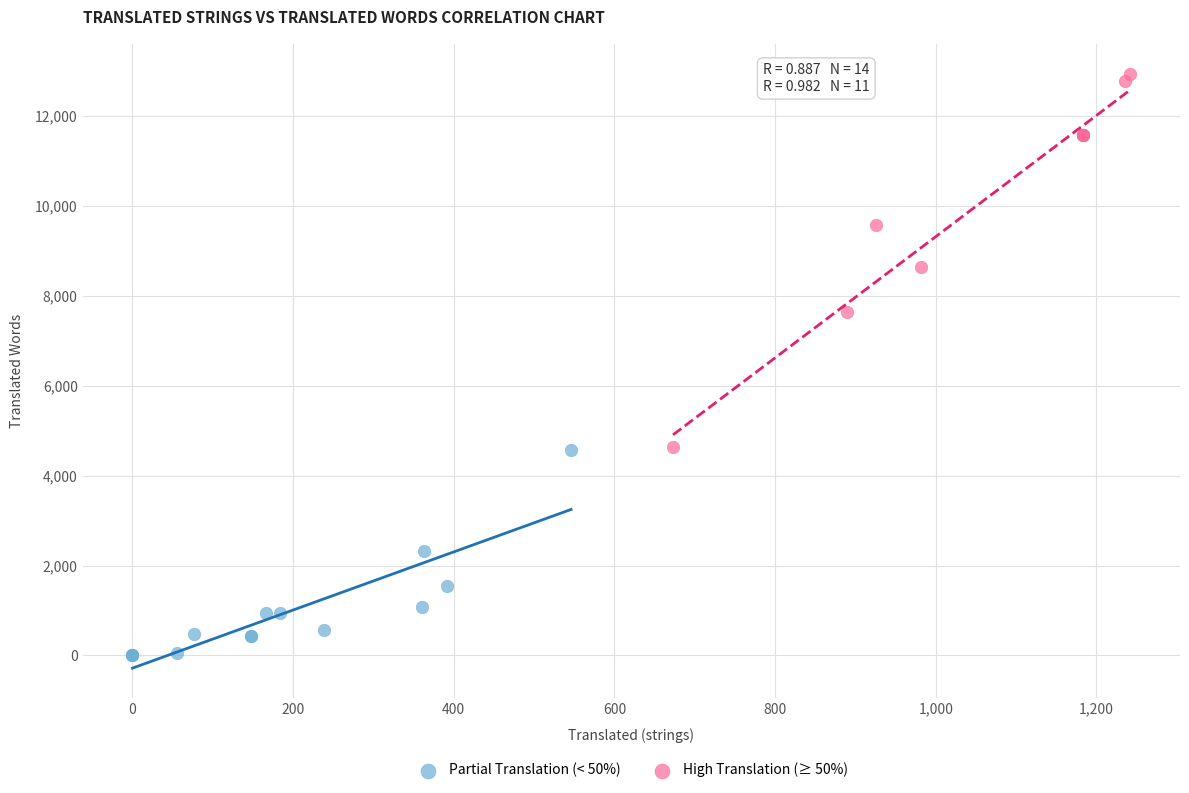

Which series has the largest Y range (max minus min)?

High Translation (≥ 50%)